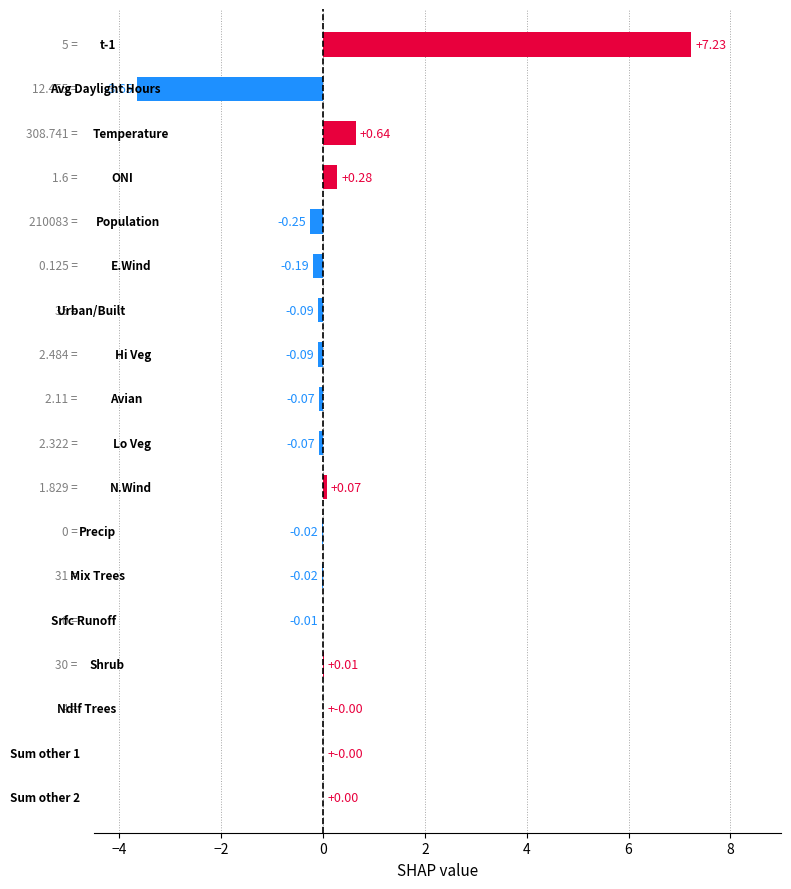

What is the sum of all values?

3.8